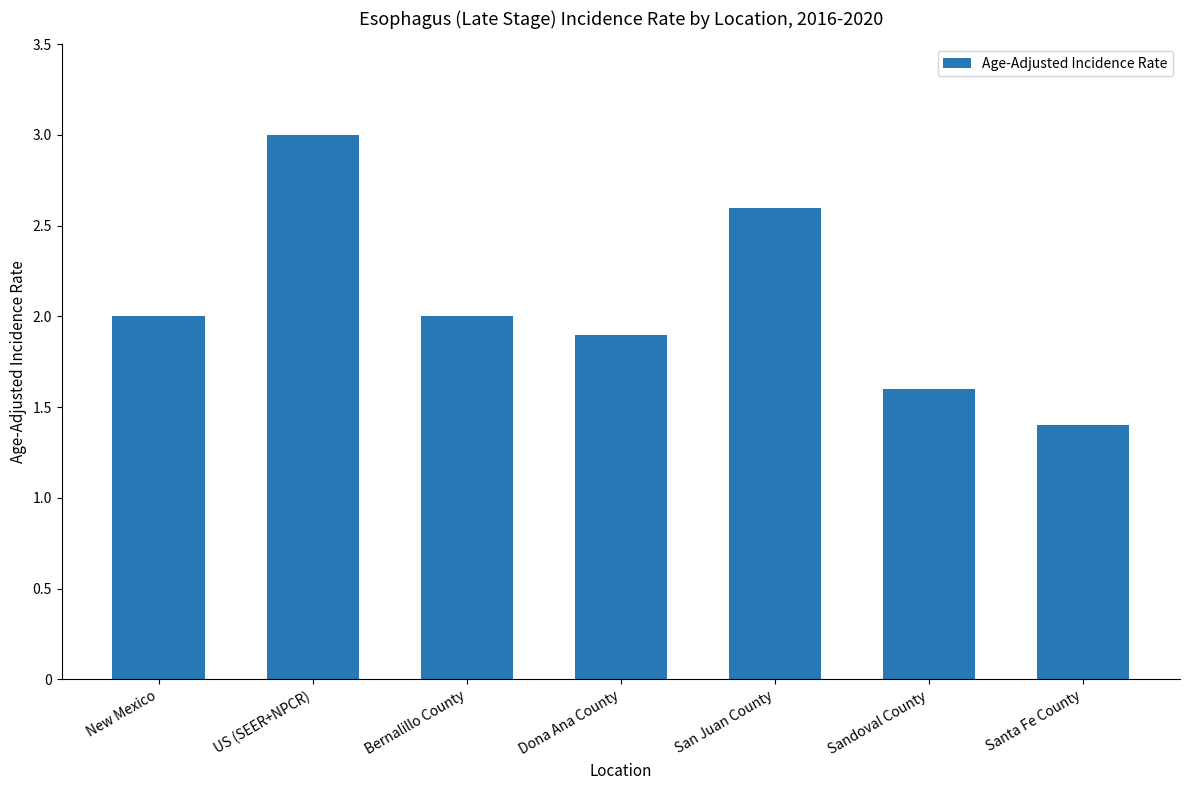

What is the difference between the values at Dona Ana County and New Mexico?

0.1